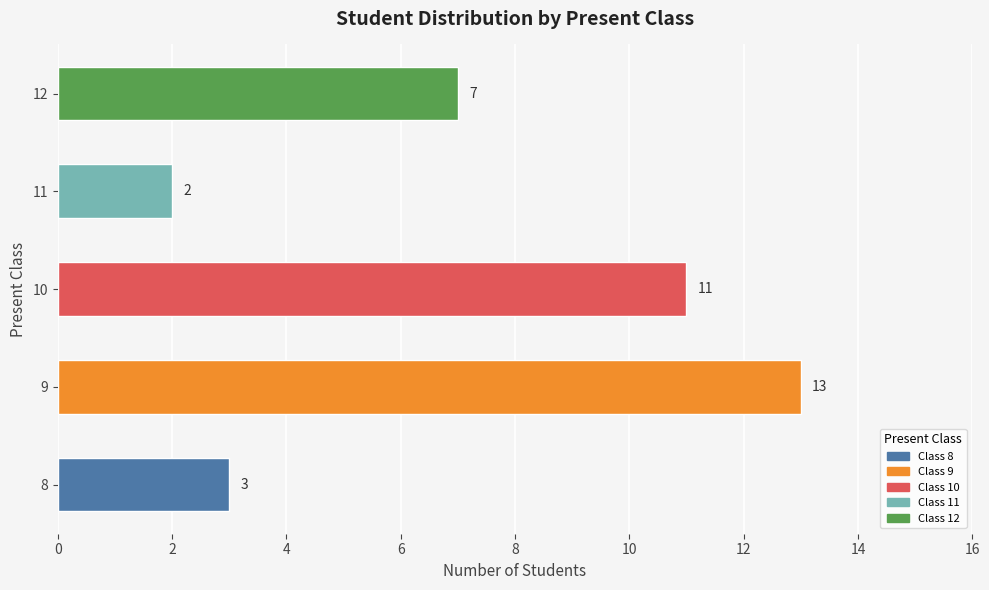

List the labels in order of value, largest first.

9, 10, 12, 8, 11